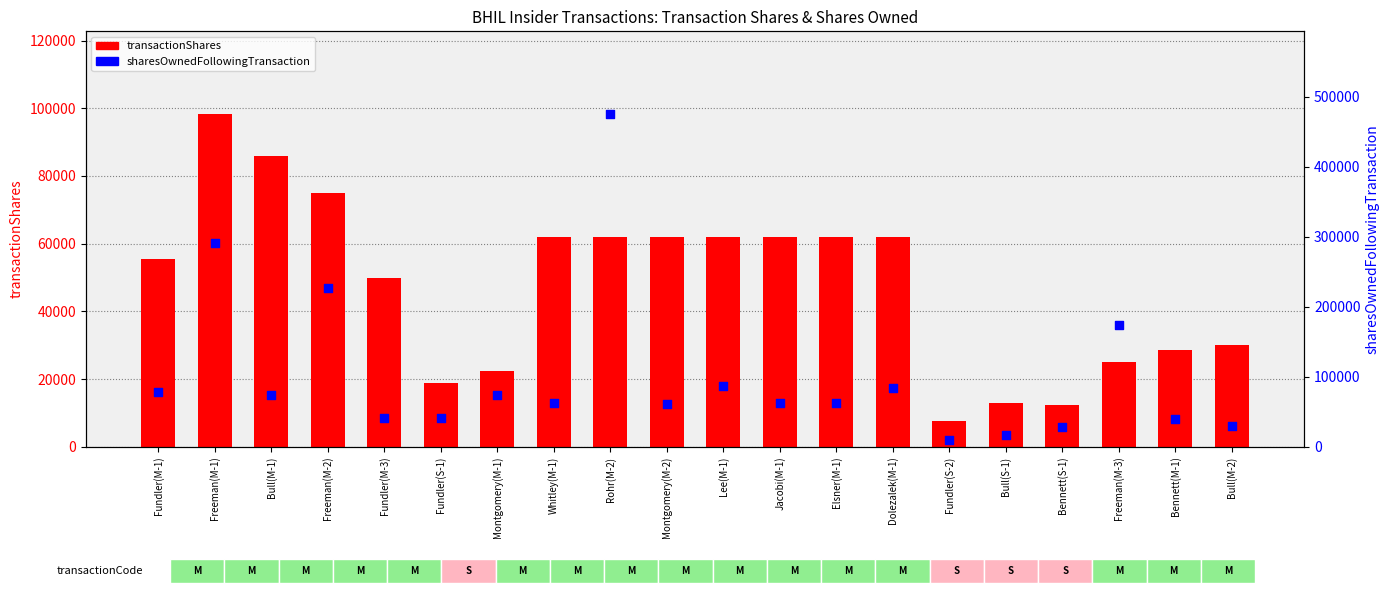

Which series has the largest Y range (max minus min)?

sharesOwnedFollowingTransaction